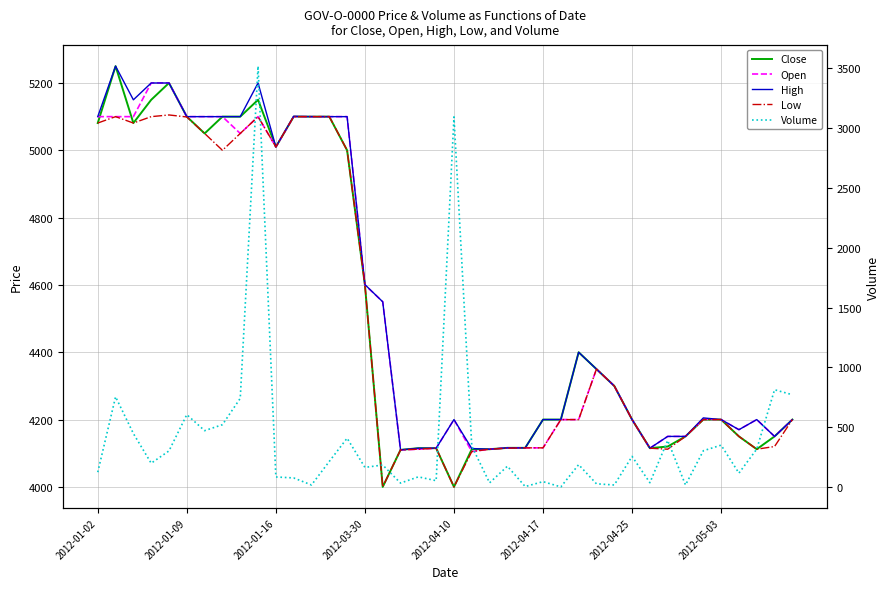

How many interior local valleys does the Open series have?

7